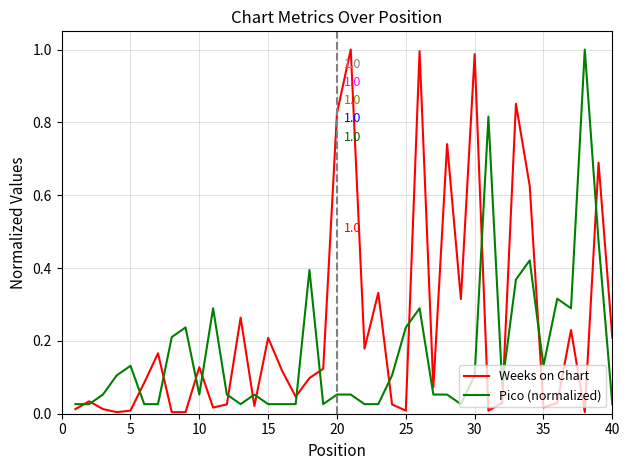

Rank the series by their average value, from lowest to highest.

Pico (normalized), Weeks on Chart